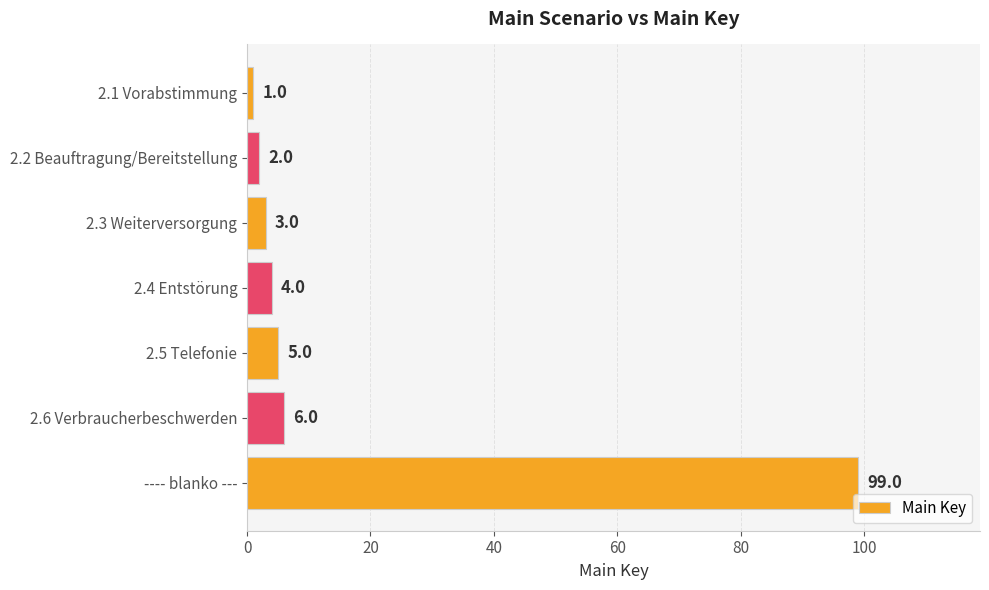

At which category does the chart reach its peak across all series?

---- blanko ---